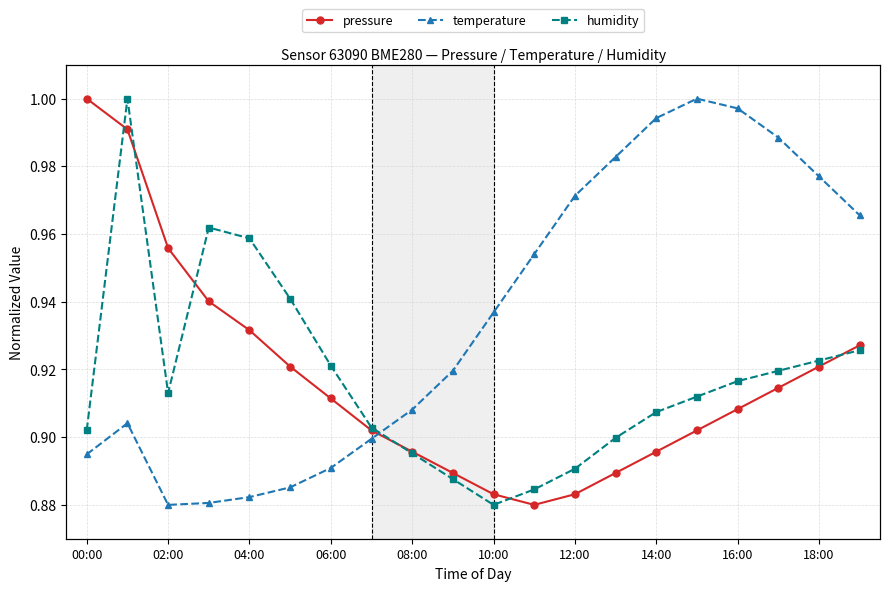

What is the total value across all series at 13?

2.8